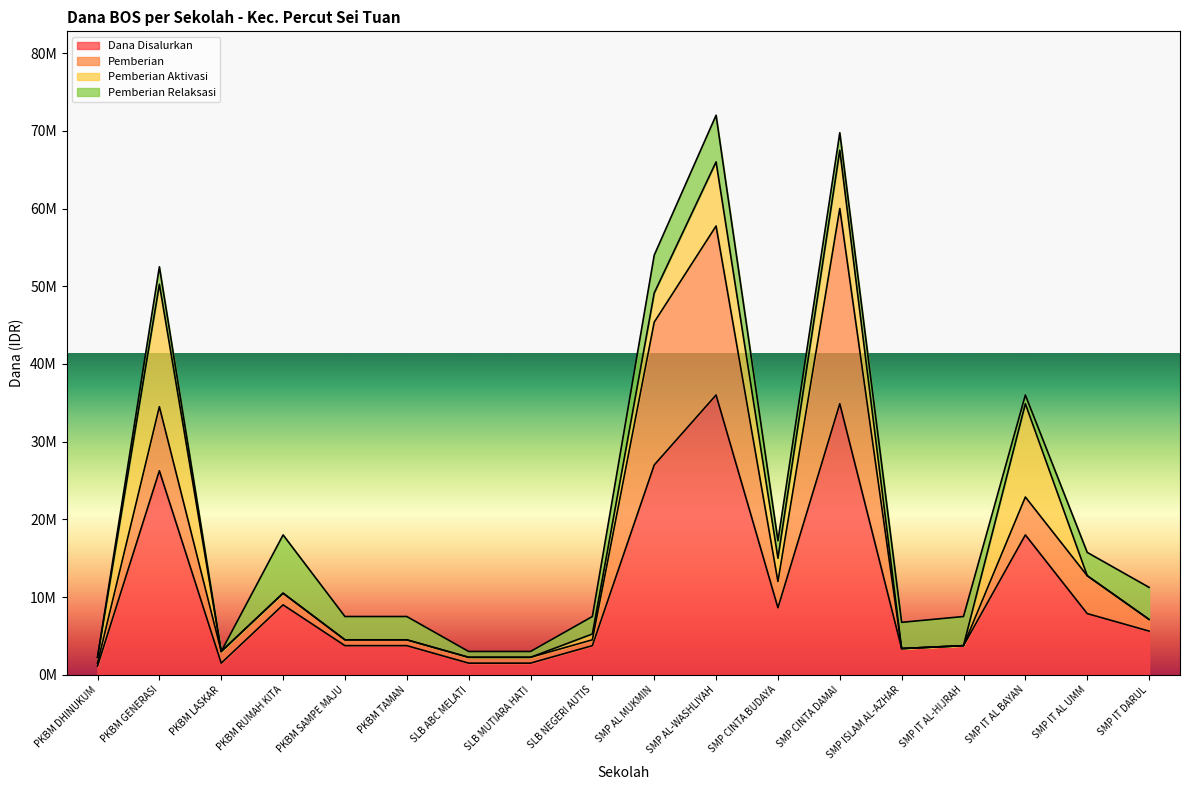

What are all the series names shown in the legend?

Dana Disalurkan, Pemberian, Pemberian Aktivasi, Pemberian Relaksasi